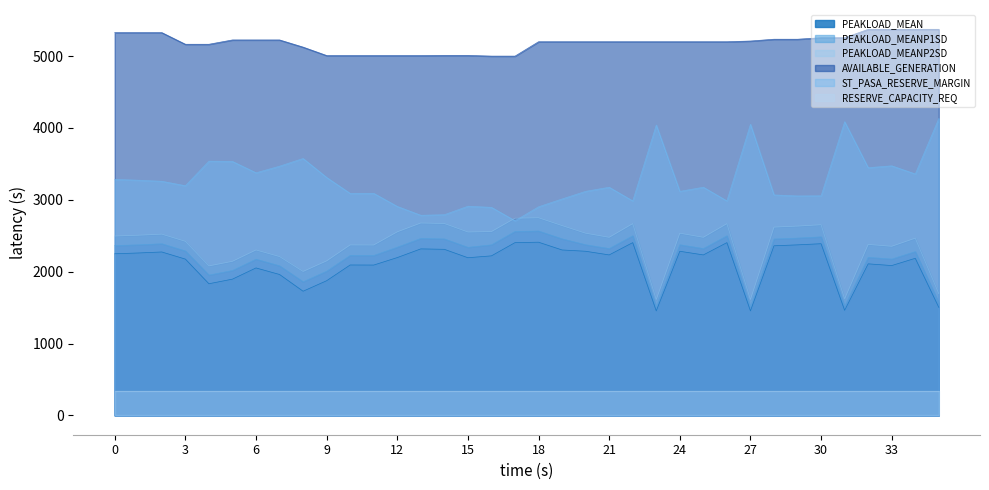

Is the value of AVAILABLE_GENERATION at 2013/10/29 08:00:00 greater than the value of PEAKLOAD_MEANP2SD at 2013/11/02 02:00:00?

Yes